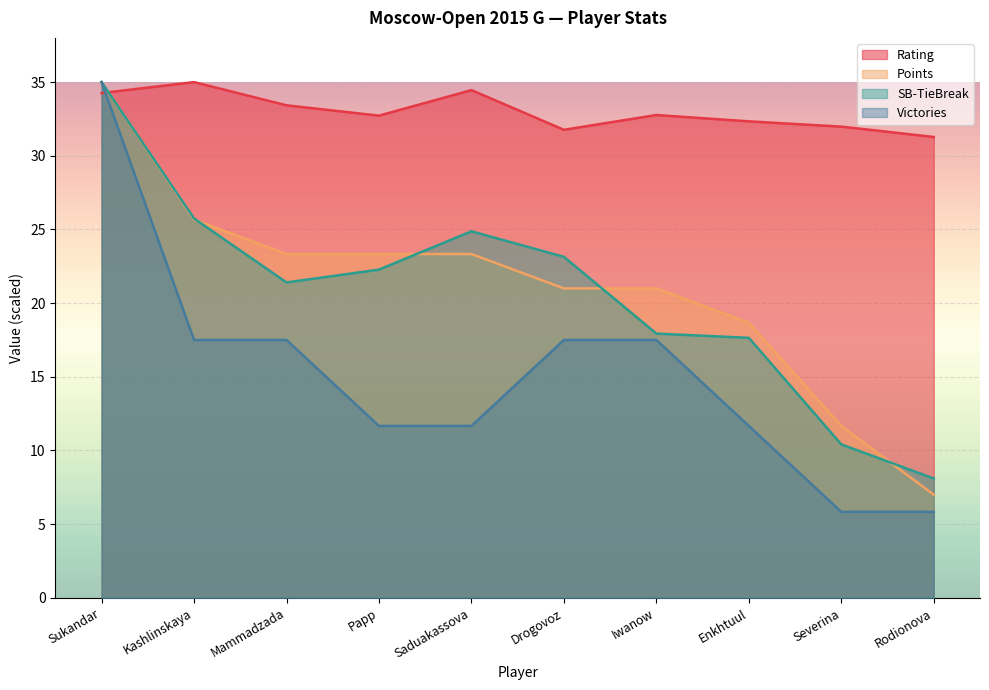

What is the label of the 10th point from the right?

Sukandar